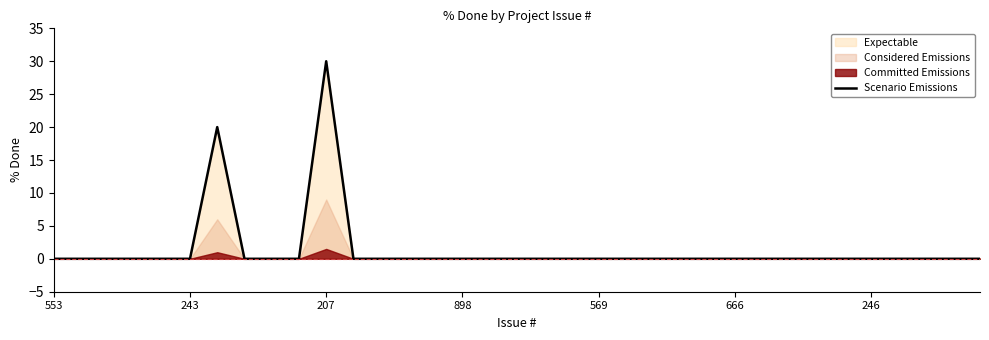

What is the difference between the maximum and second lowest values?

30